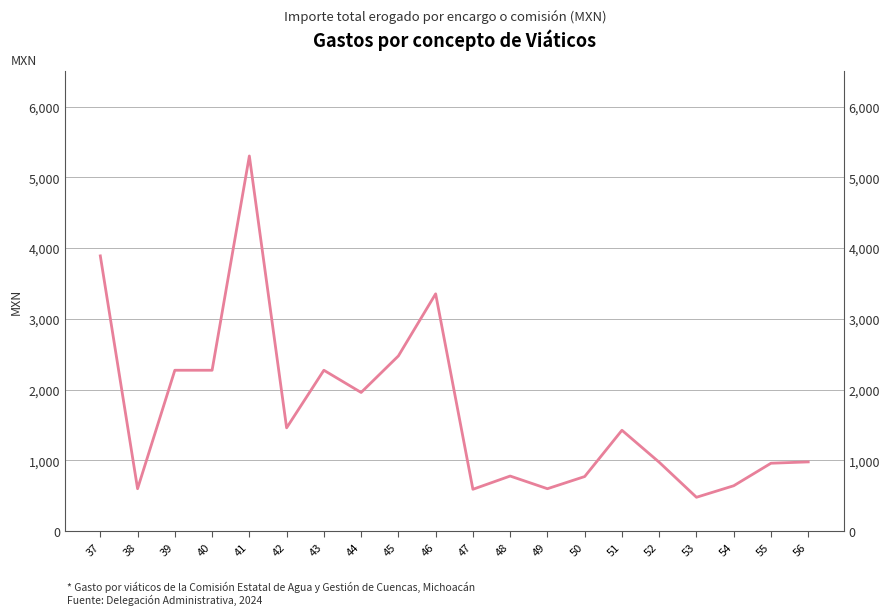

List the labels in order of value, smallest first.

53, 47, 38, 49, 54, 50, 48, 55, 52, 56, 51, 42, 44, 39, 40, 43, 45, 46, 37, 41